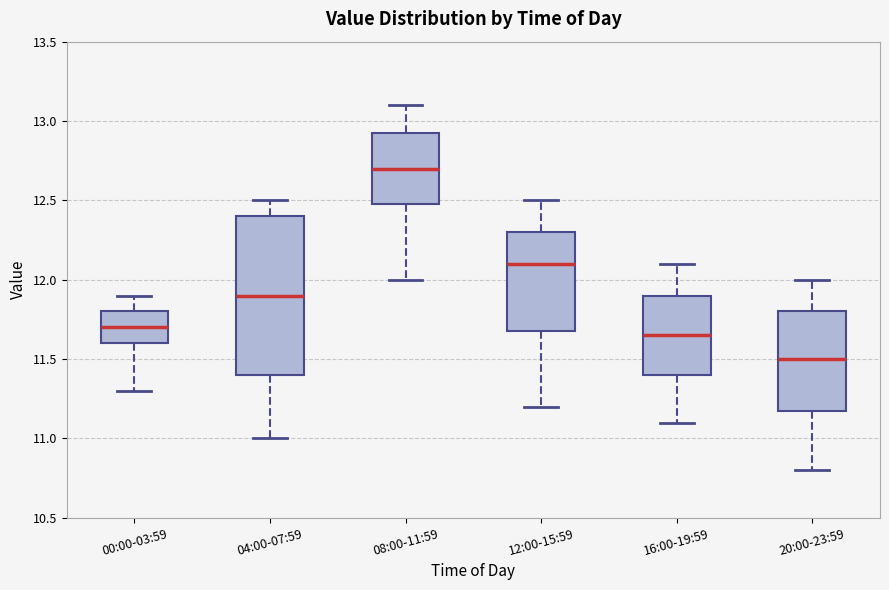

Which box is the tallest, from its lower edge to its upper edge?

04:00-07:59